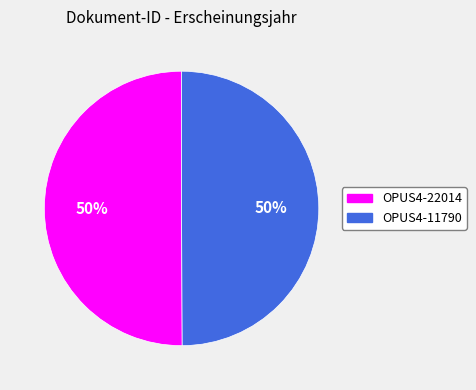

Is it true that OPUS4-22014 is 43% of the pie?

False